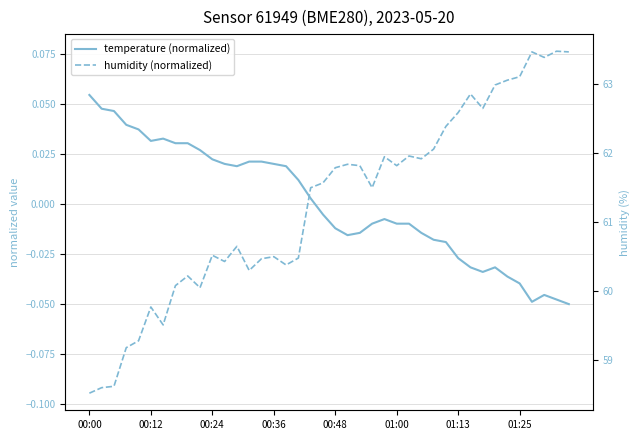

Between 17 and 01:25, which is larger?

01:25